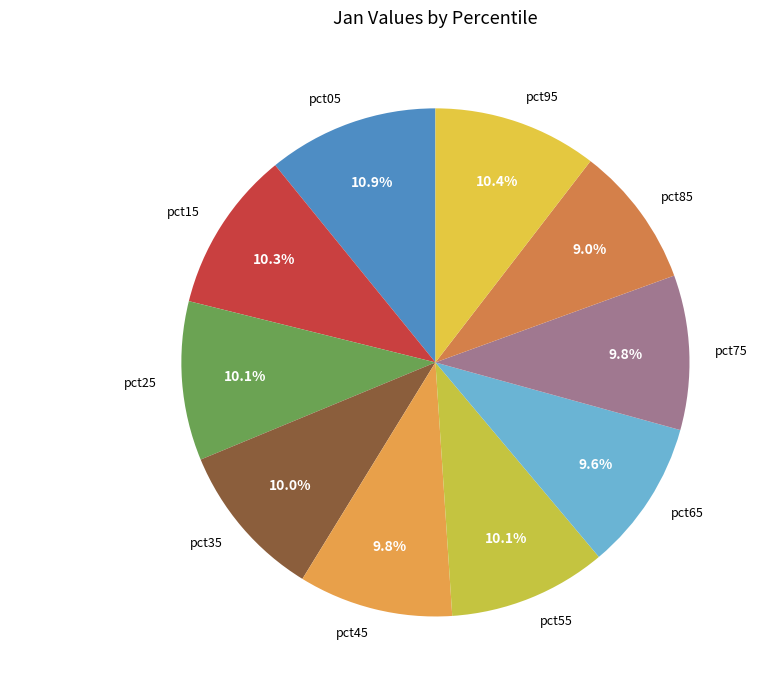

To the nearest percent, what percentage of the pie is pct85?

9%